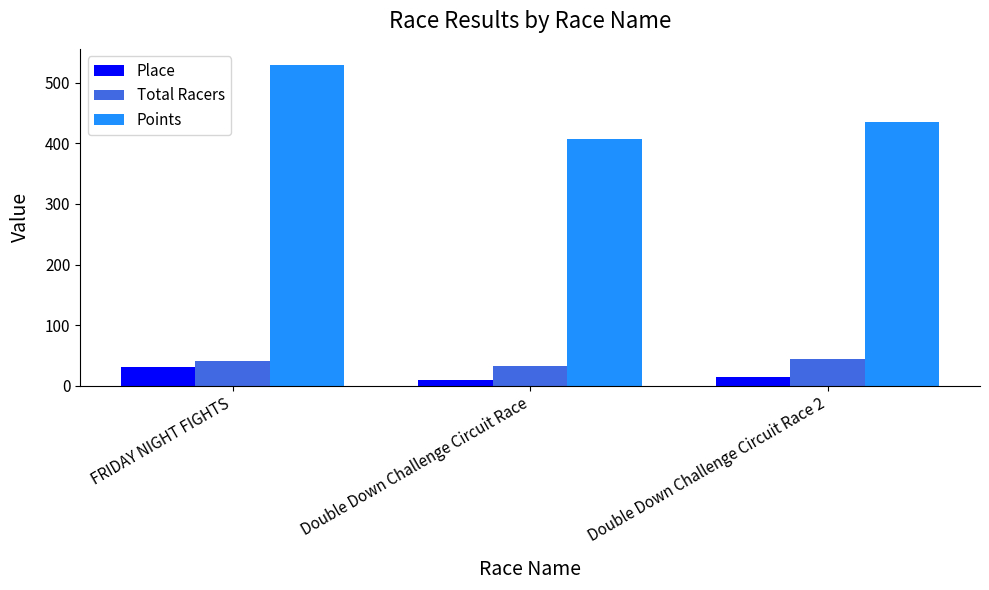

What is the sum of the Total Racers values at Double Down Challenge Circuit Race and Double Down Challenge Circuit Race 2?

77.0